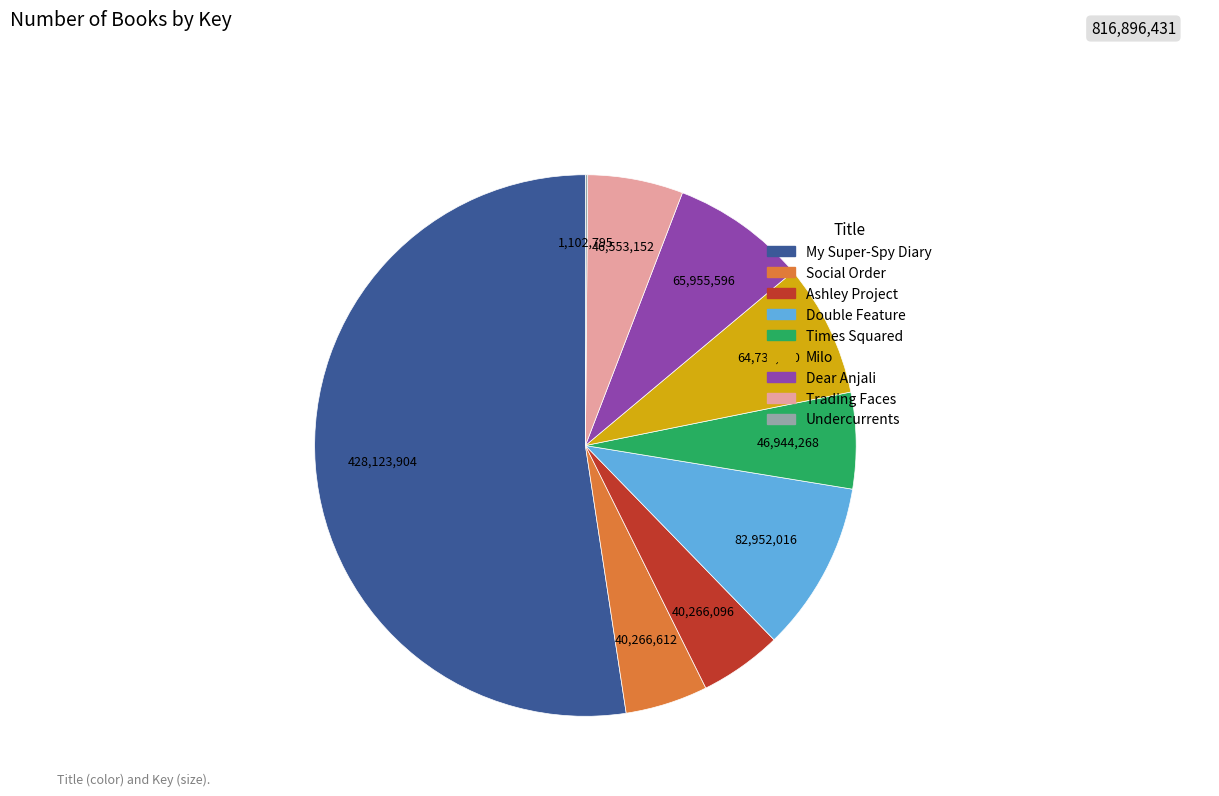

Is the sum of Social Order and Times Squared greater than half?

No